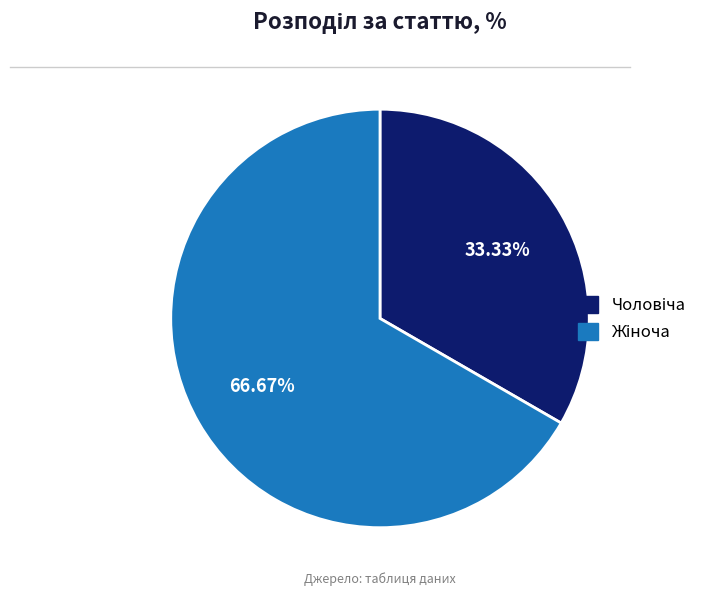

Is there any slice that represents more than half of the pie?

Yes